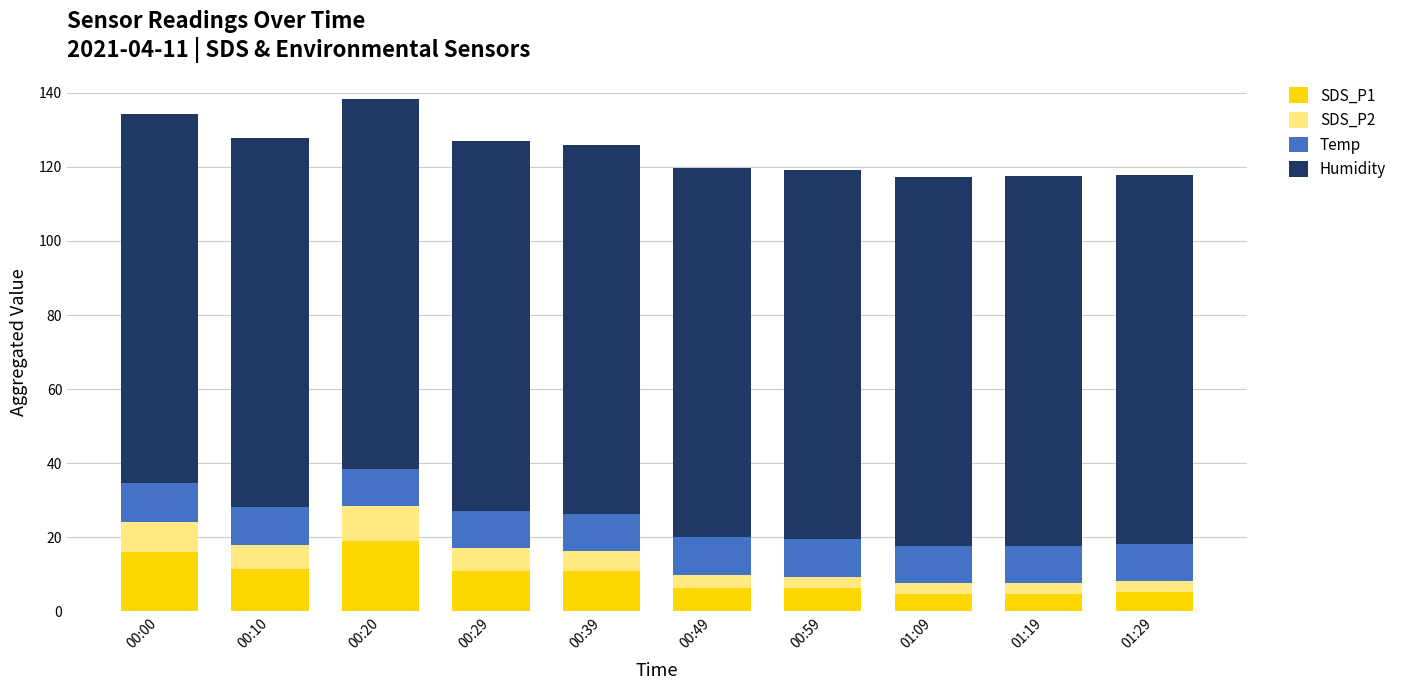

What is the maximum value for SDS_P1?

19.1